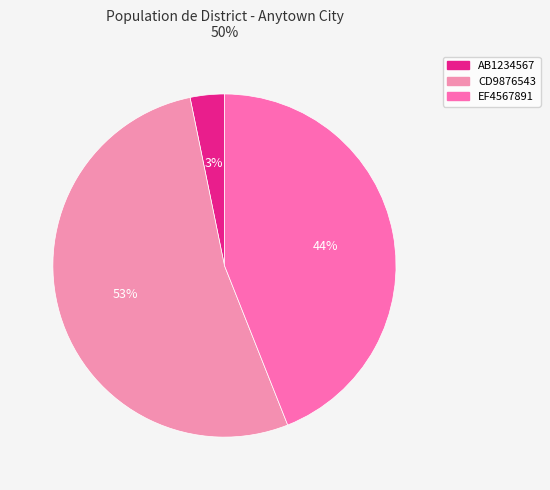

The CD9876543 slice represents 53% of the pie. True or false?

True